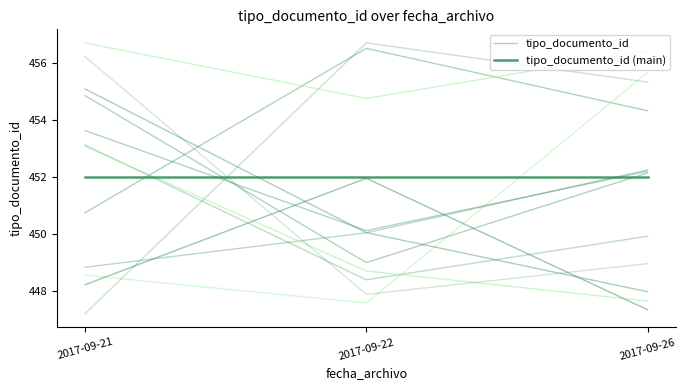

Which has a higher value, 2017-09-21 or 2017-09-22?

2017-09-22